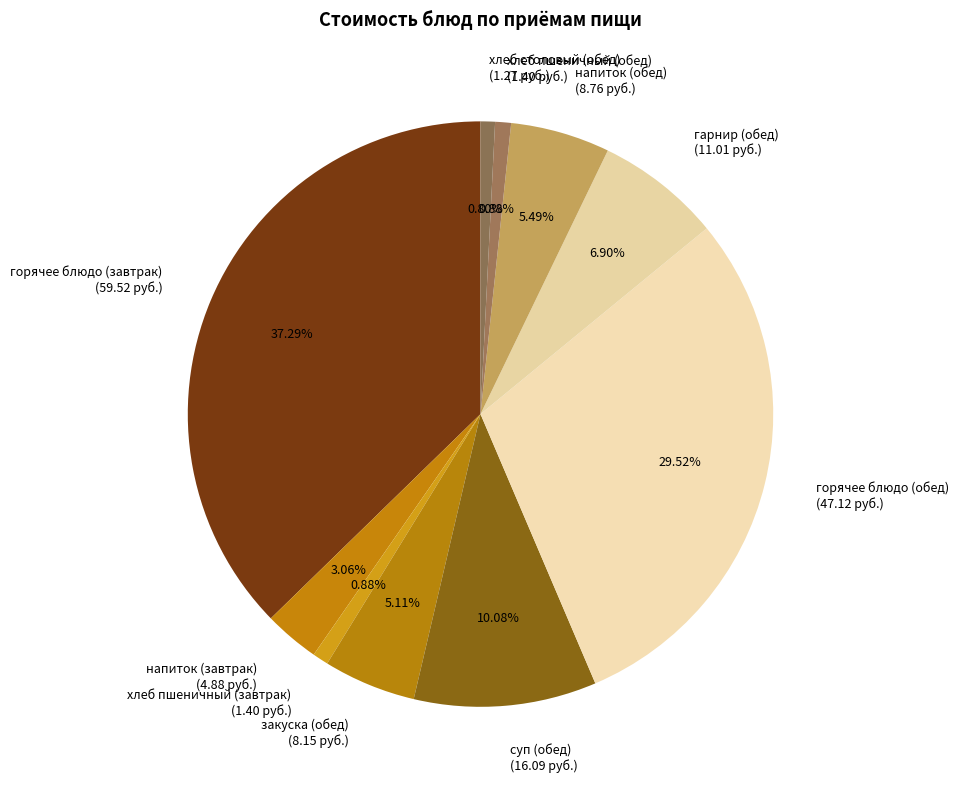

To the nearest percent, what percentage of the pie is суп (обед)?

10%